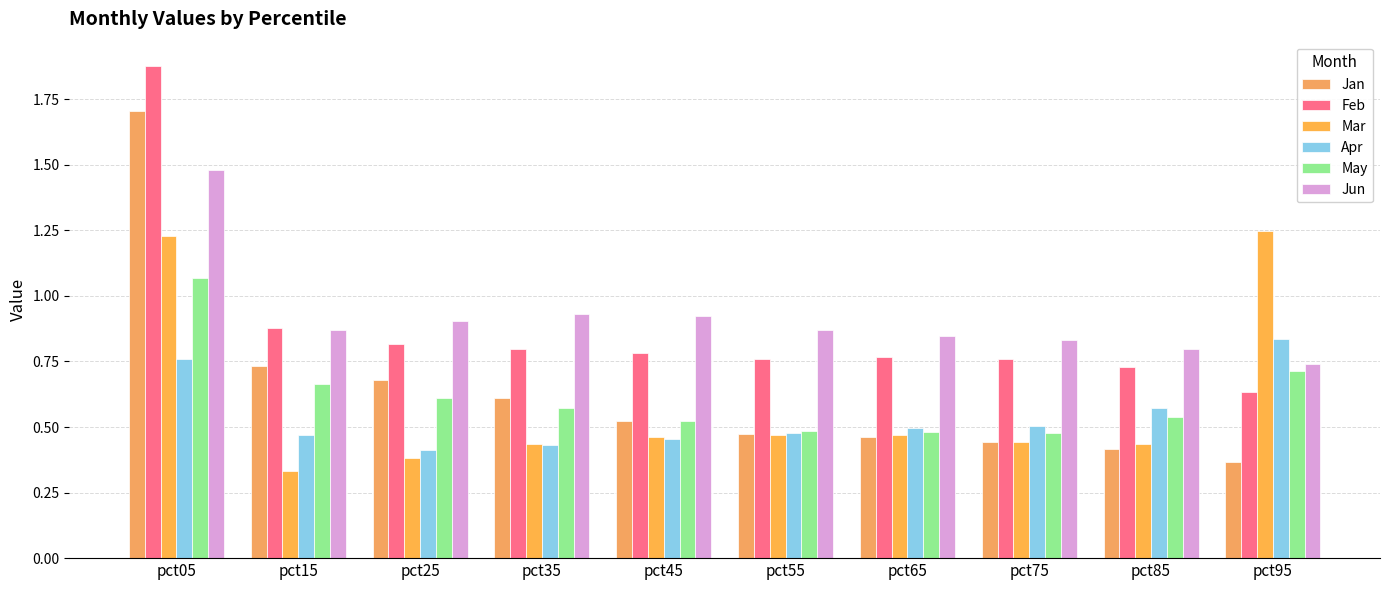

Reading right to left, extract all data points from this chart.

Jan: pct95=0.4	pct85=0.4	pct75=0.4	pct65=0.5	pct55=0.5	pct45=0.5	pct35=0.6	pct25=0.7	pct15=0.7	pct05=1.7
Feb: pct95=0.6	pct85=0.7	pct75=0.8	pct65=0.8	pct55=0.8	pct45=0.8	pct35=0.8	pct25=0.8	pct15=0.9	pct05=1.9
Mar: pct95=1.2	pct85=0.4	pct75=0.4	pct65=0.5	pct55=0.5	pct45=0.5	pct35=0.4	pct25=0.4	pct15=0.3	pct05=1.2
Apr: pct95=0.8	pct85=0.6	pct75=0.5	pct65=0.5	pct55=0.5	pct45=0.5	pct35=0.4	pct25=0.4	pct15=0.5	pct05=0.8
May: pct95=0.7	pct85=0.5	pct75=0.5	pct65=0.5	pct55=0.5	pct45=0.5	pct35=0.6	pct25=0.6	pct15=0.7	pct05=1.1
Jun: pct95=0.7	pct85=0.8	pct75=0.8	pct65=0.8	pct55=0.9	pct45=0.9	pct35=0.9	pct25=0.9	pct15=0.9	pct05=1.5